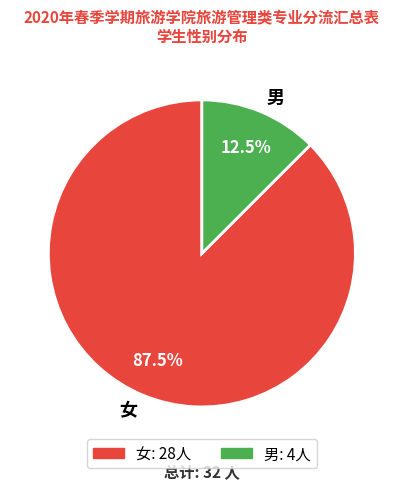

True or false: 男 accounts for 1% of the total.

False